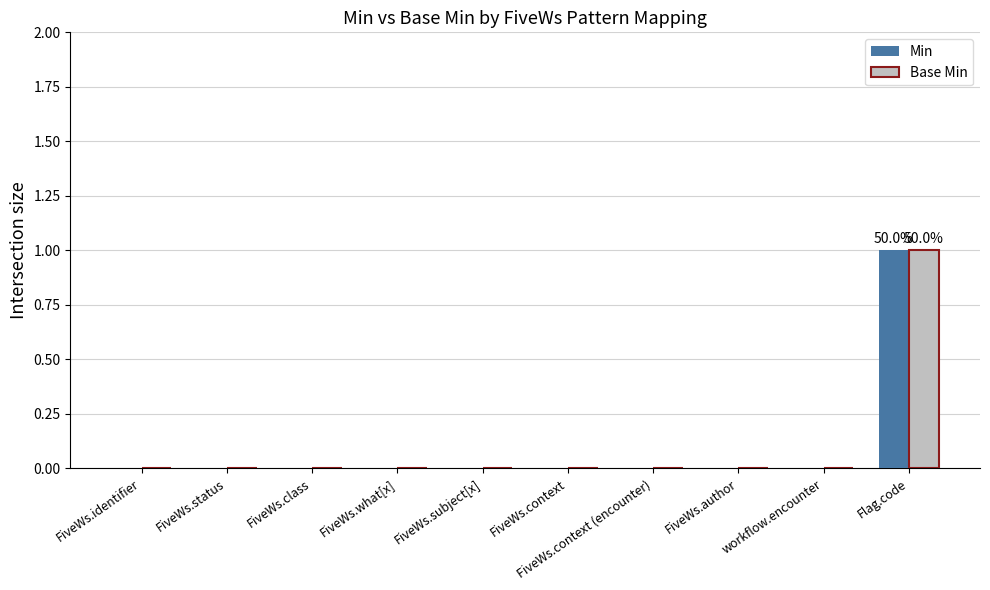

At which label does Min reach its peak?

Flag.code